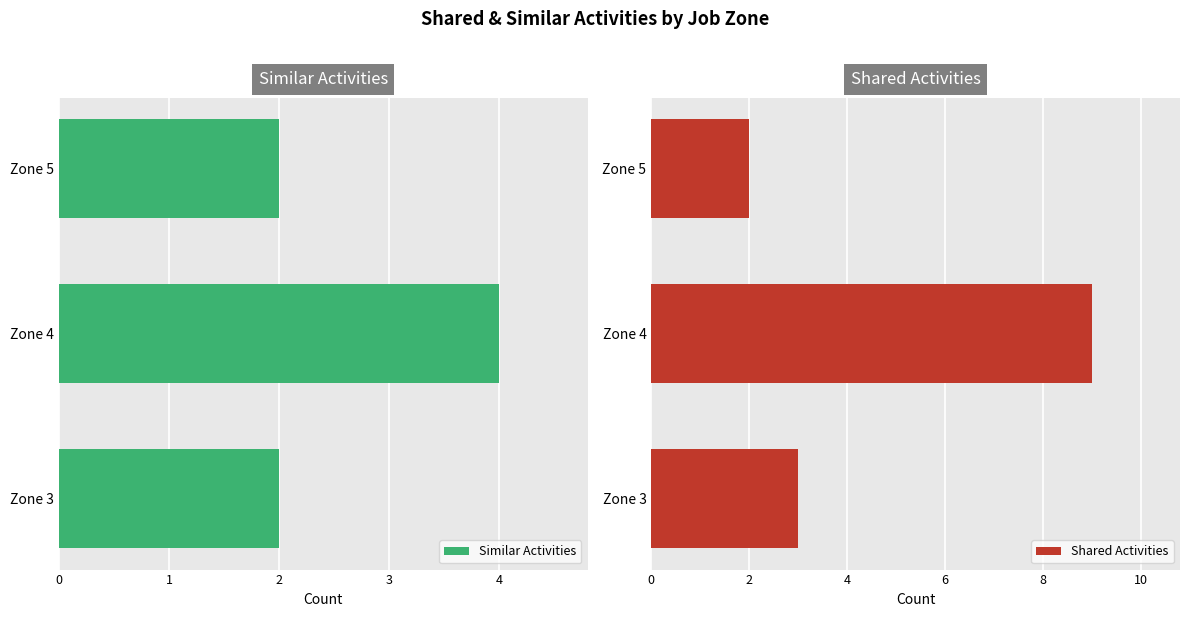

Rank the series by their maximum value, from lowest to highest.

Similar Activities, Shared Activities